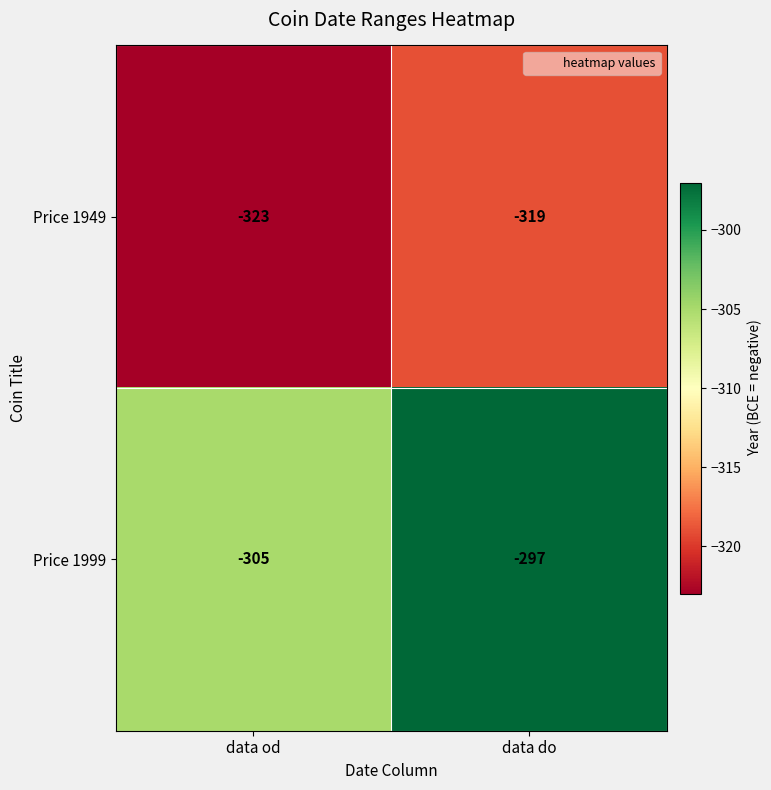

What is the average value of the Price 1999 series?

-301